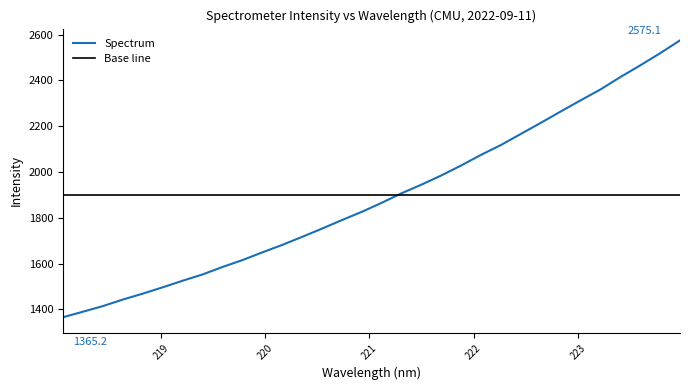

What is the minimum value shown in the chart?

1365.2